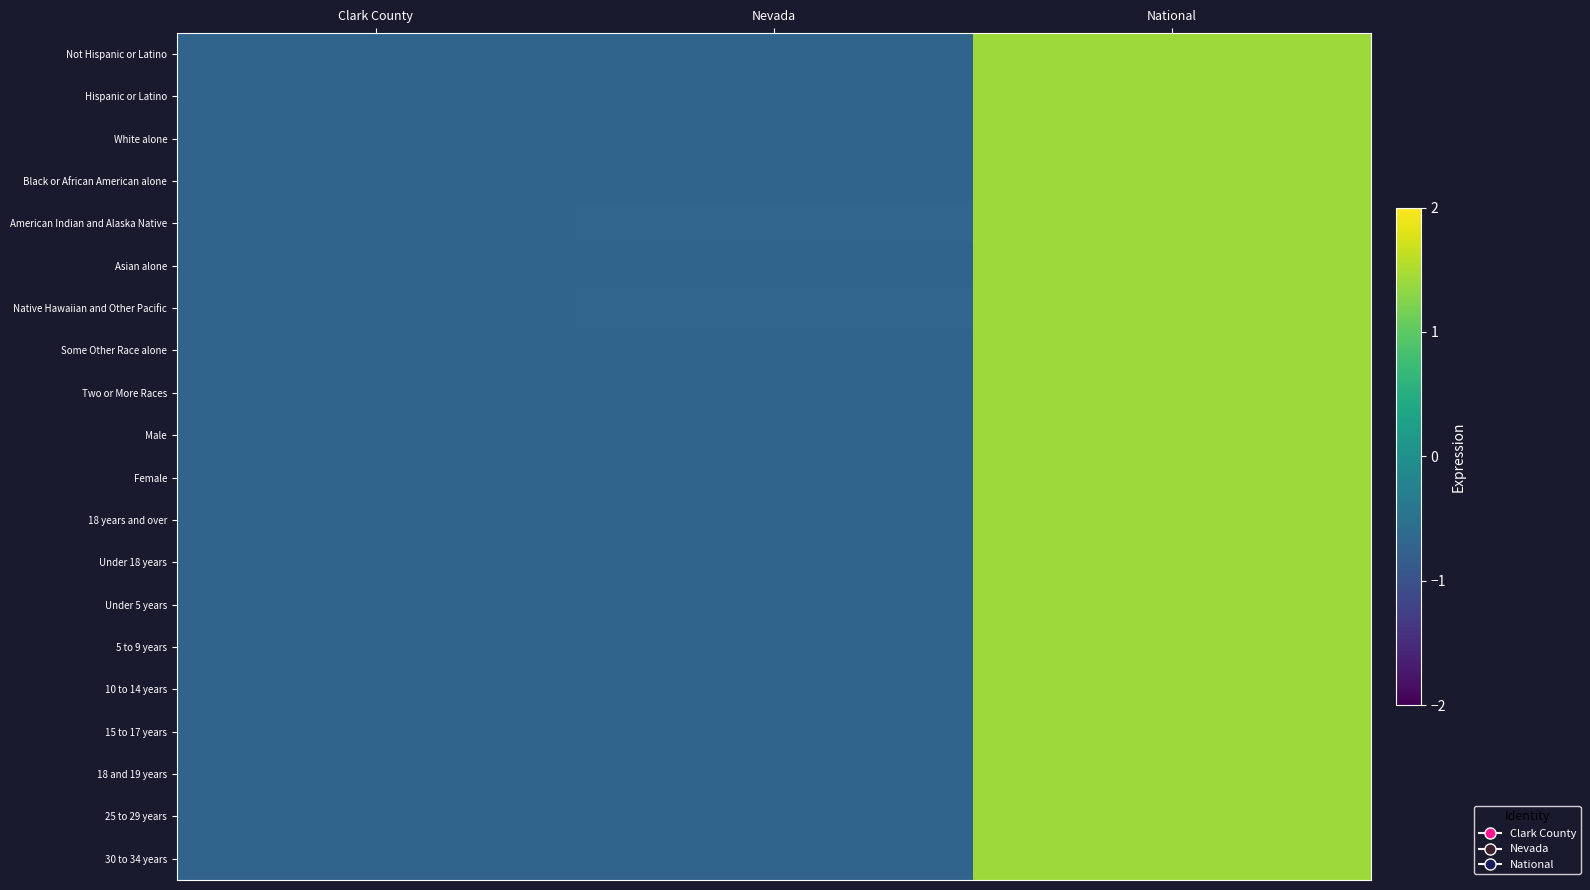

Which has a higher value, Nevada or National?

National